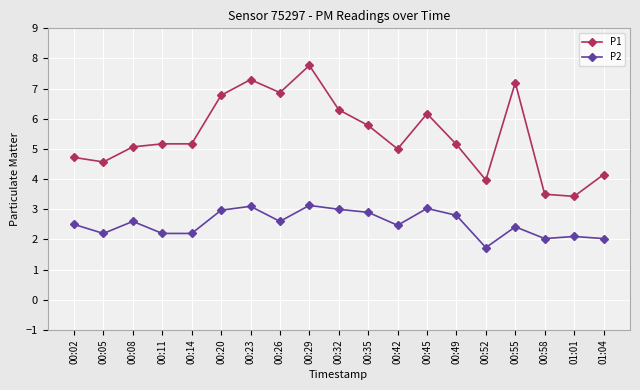

True or false: P1 has more than 2 points higher than both neighbors.

True